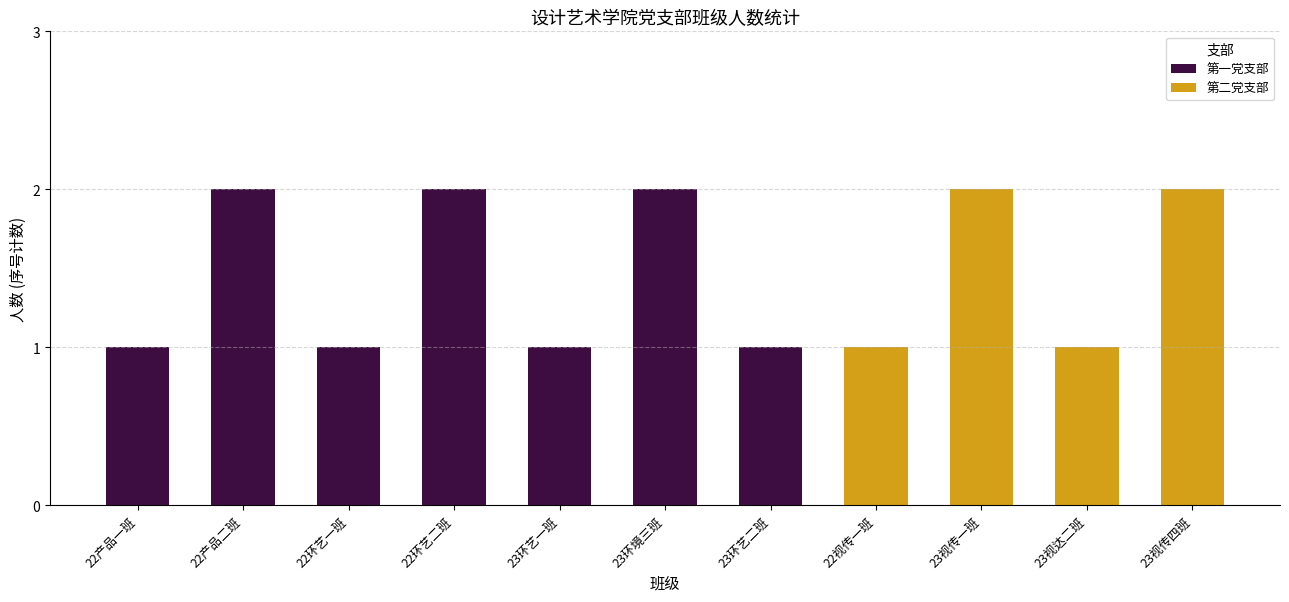

Which has a higher value, 22视传一班 or 22产品一班?

22产品一班